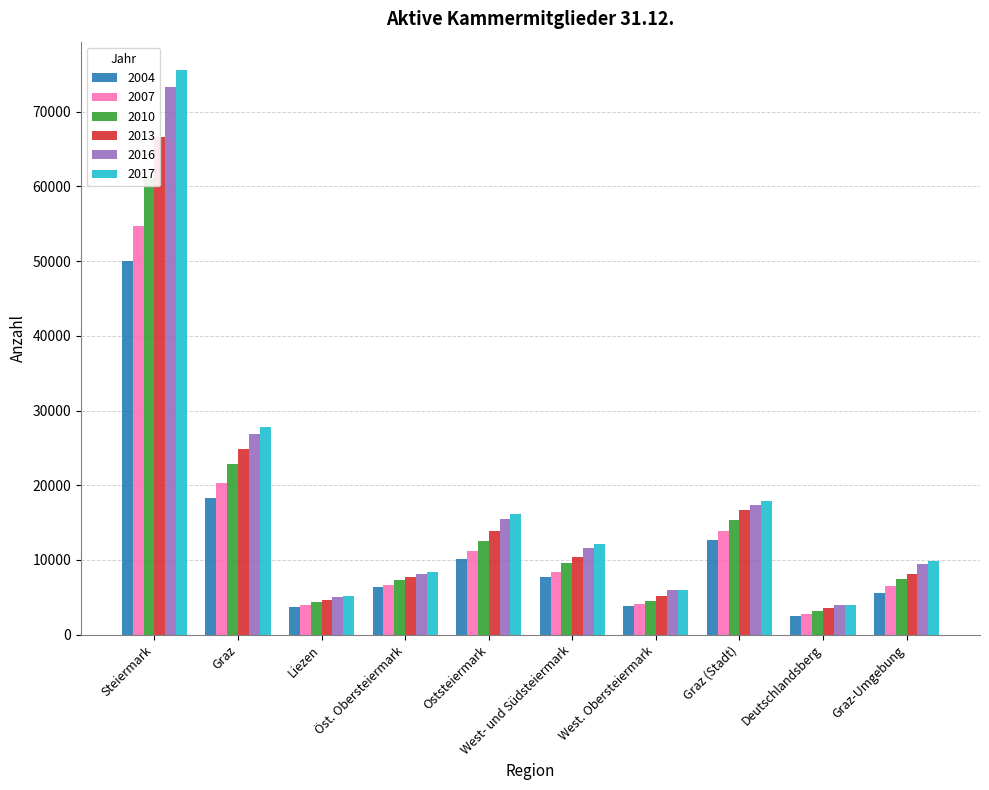

What is the label of the 8th bar from the left?

Graz (Stadt)